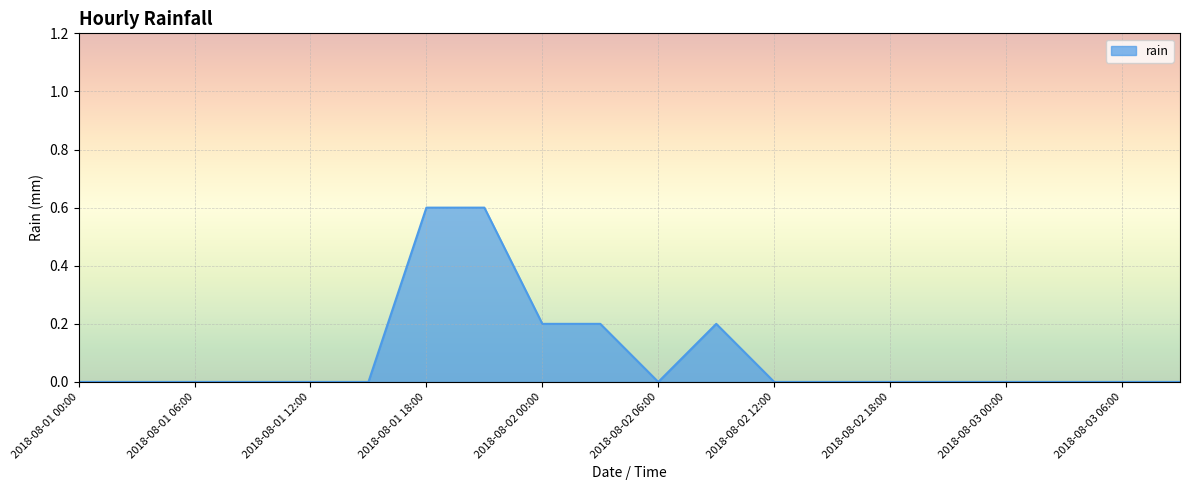

Does the chart have visible grid lines?

Yes